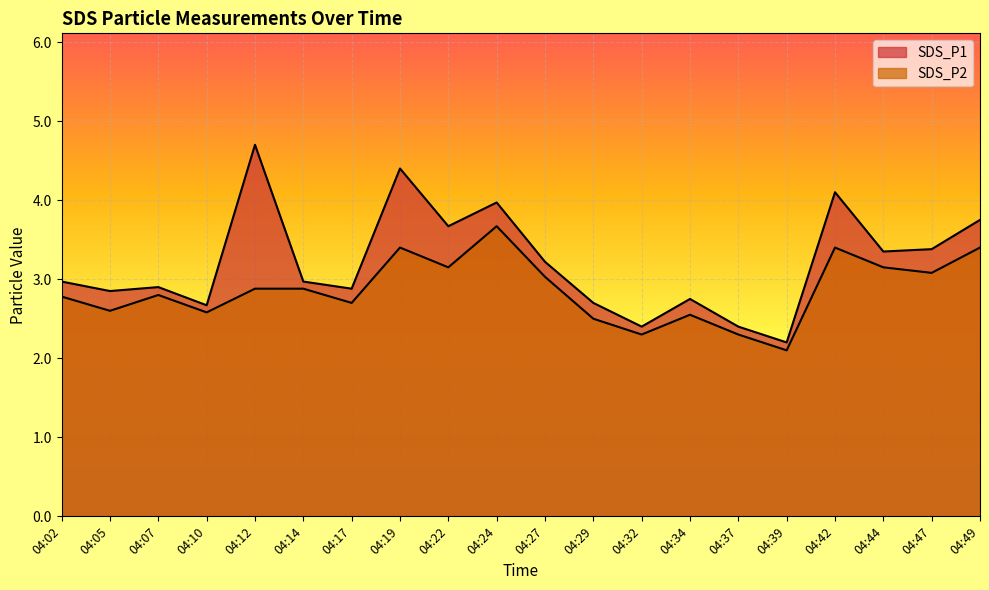

What is the greatest value displayed?

4.7